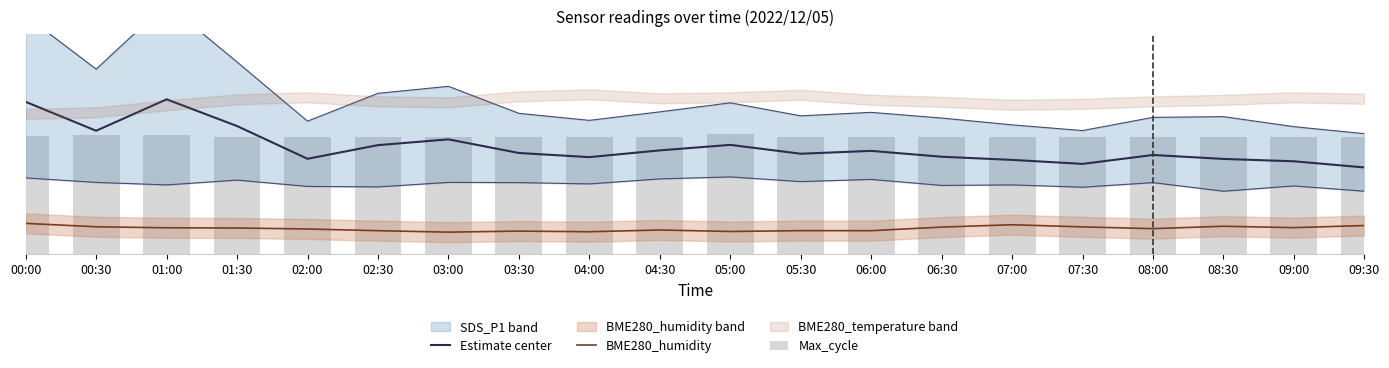

Reading left to right, transcribe all the data shown in this chart.

Estimate center: 152.5	123.6	155.0	128.3	95.6	109.2	115.0	101.4	97.2	104.0	109.5	100.7	103.5	97.7	94.5	90.5	99.4	95.4	93.1	87.0
BME280_humidity: 31.1	27.7	26.6	26.4	25.5	23.8	22.3	23.4	22.7	24.5	23.0	23.8	23.8	27.3	29.7	27.5	25.8	28.2	26.8	28.9
Max_cycle: 118.3	119.5	119.4	117.3	117.4	117.4	117.4	117.3	117.4	117.8	120.0	117.8	117.5	117.5	117.4	117.5	117.5	117.4	117.4	117.5